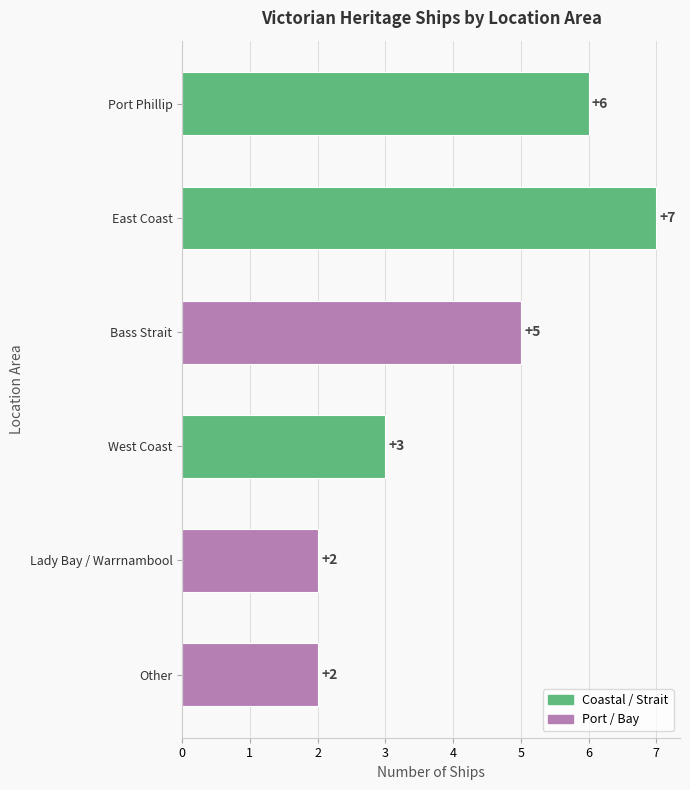

How many bars are there in total?

6